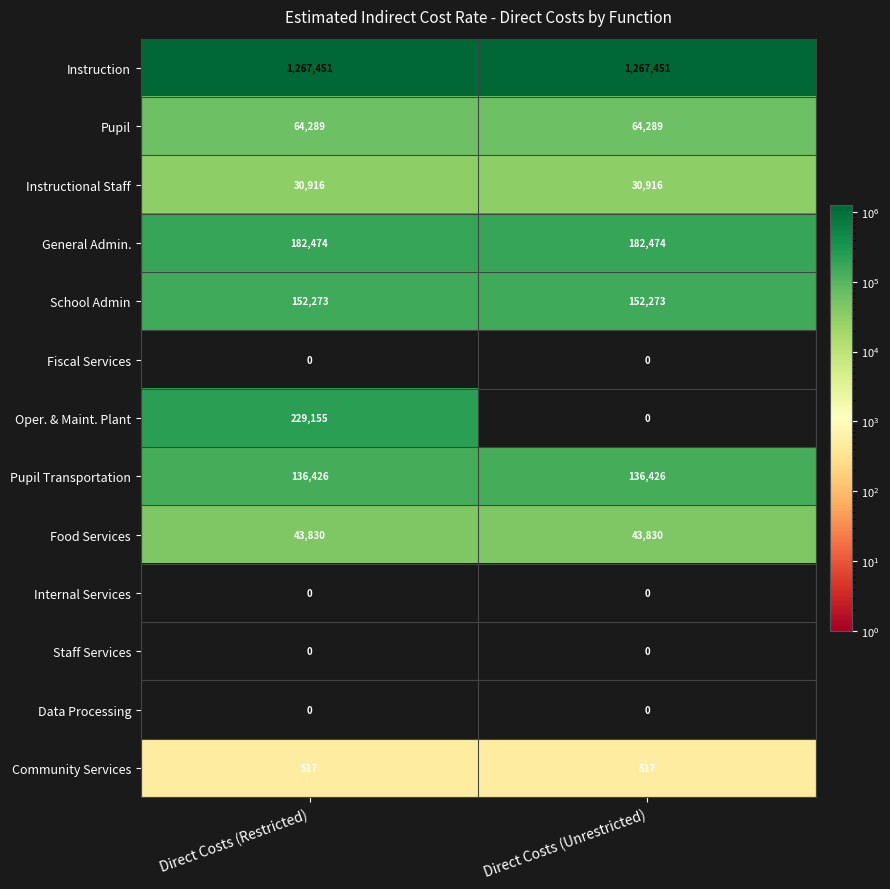

What is the spread (max minus min) of values at Direct Costs (Restricted)?

1267451